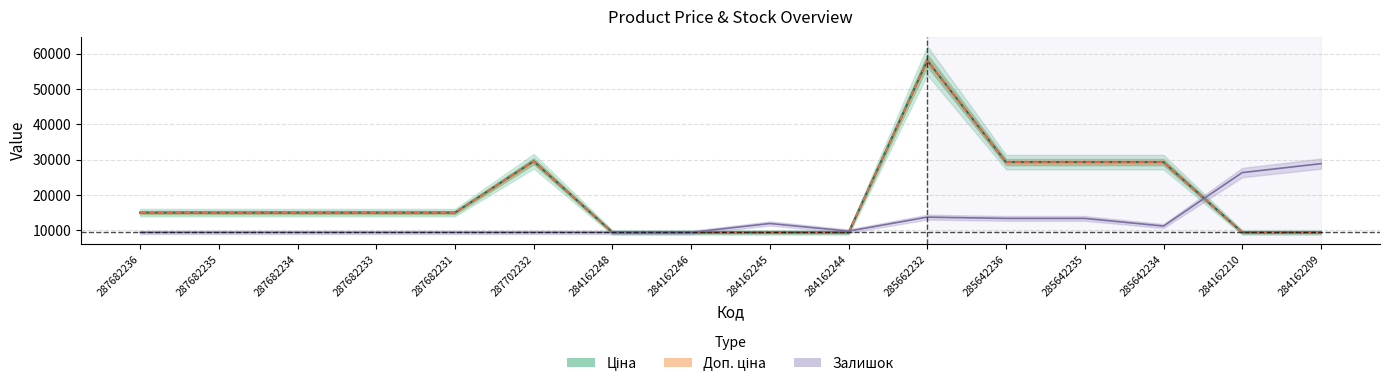

What is the highest value of the Ціна series?

58037.0